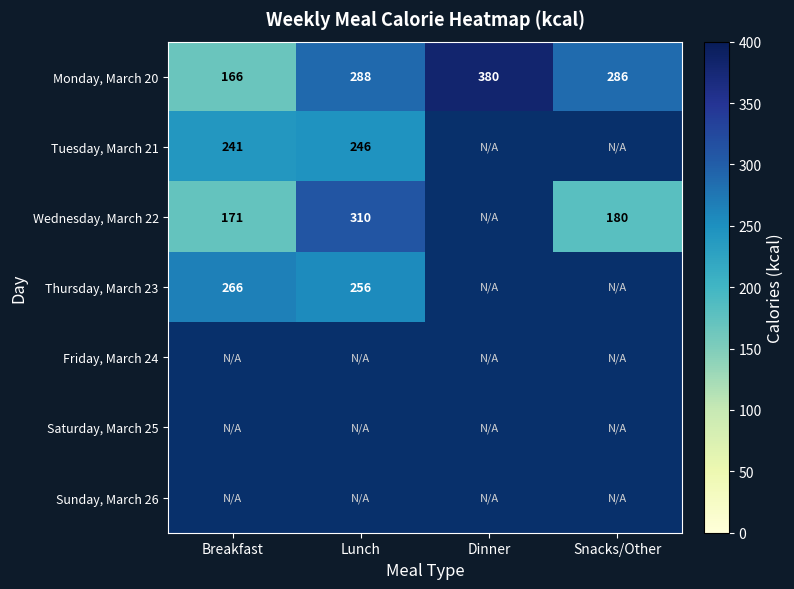

What is the lowest value of the Monday, March 20 series?

166